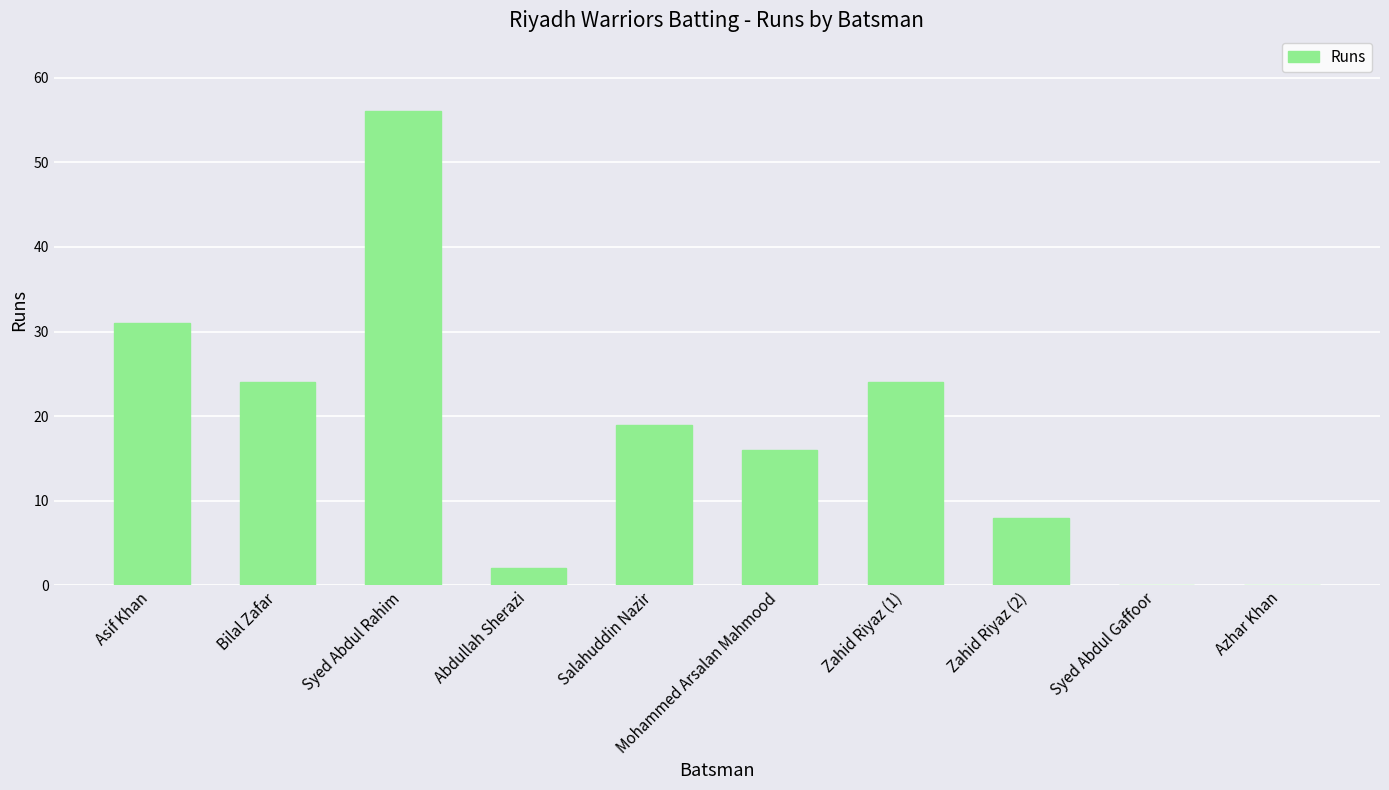

How many data points does each series have?

10